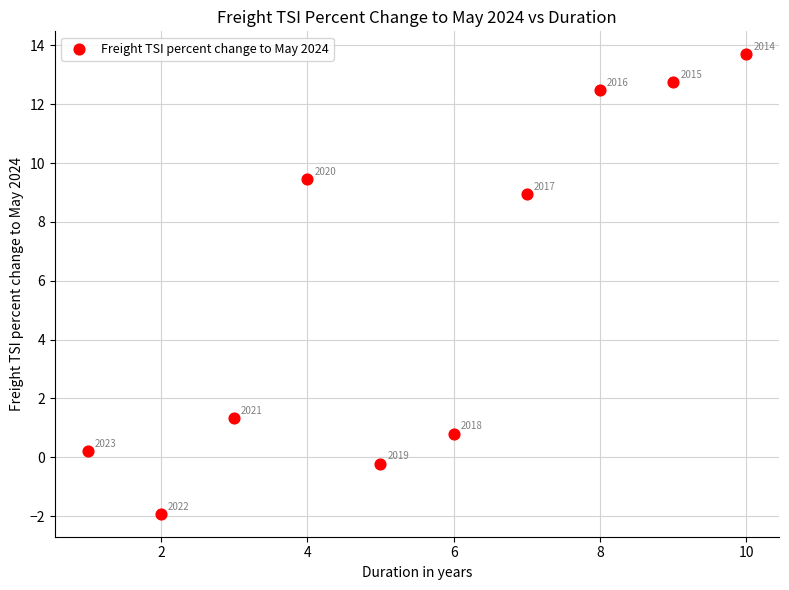

What is the average X value?

5.5